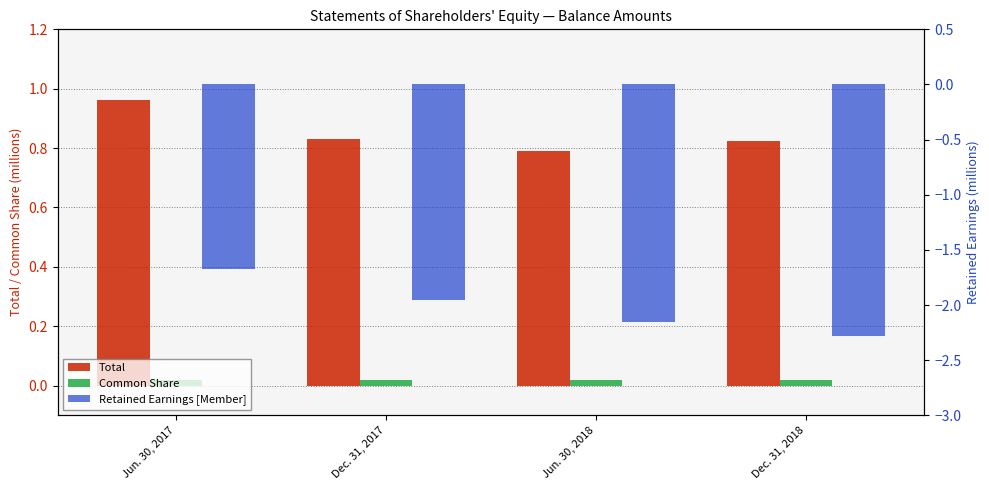

The value of Total at Jun. 30, 2018 is 0.8. True or false?

True